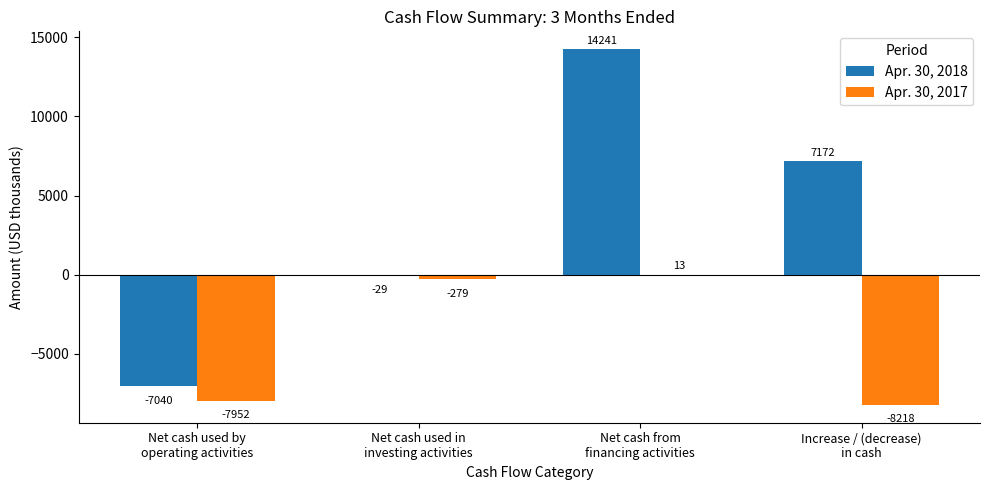

What is the sum of all Apr. 30, 2018 values?

14344